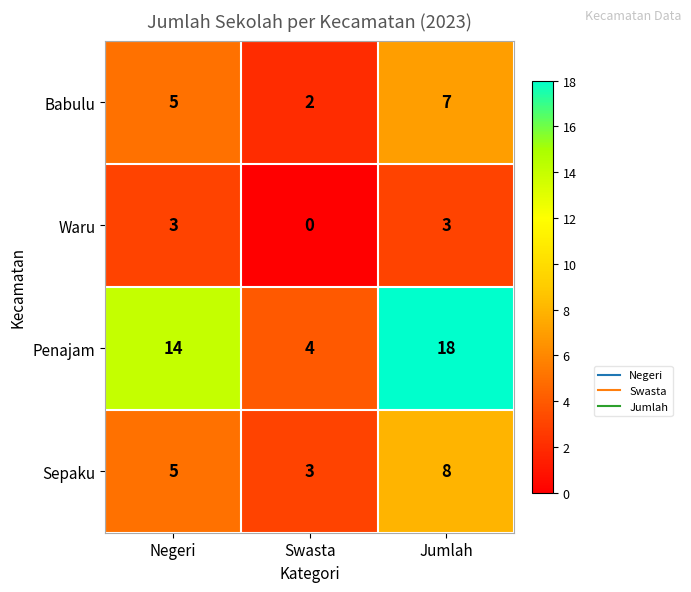

How many categories are shown in the chart?

3